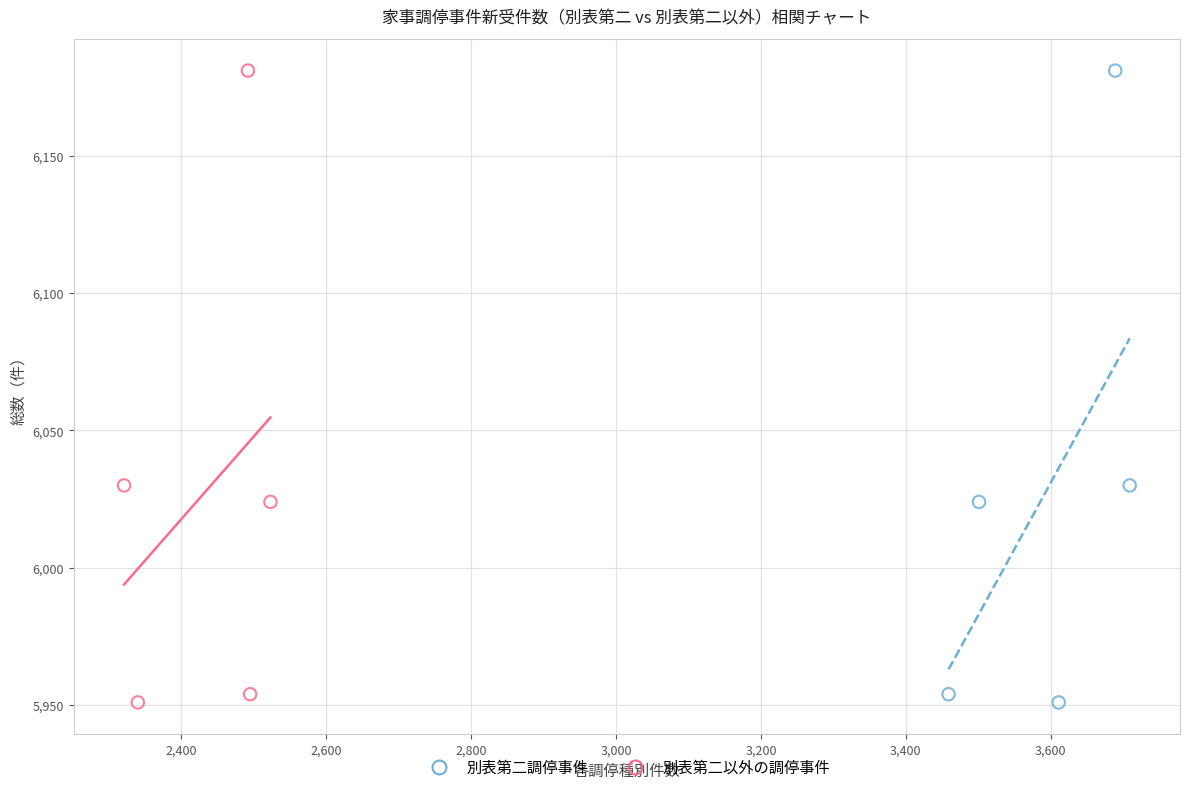

What are all the series names shown in the legend?

別表第二調停事件, 別表第二以外の調停事件